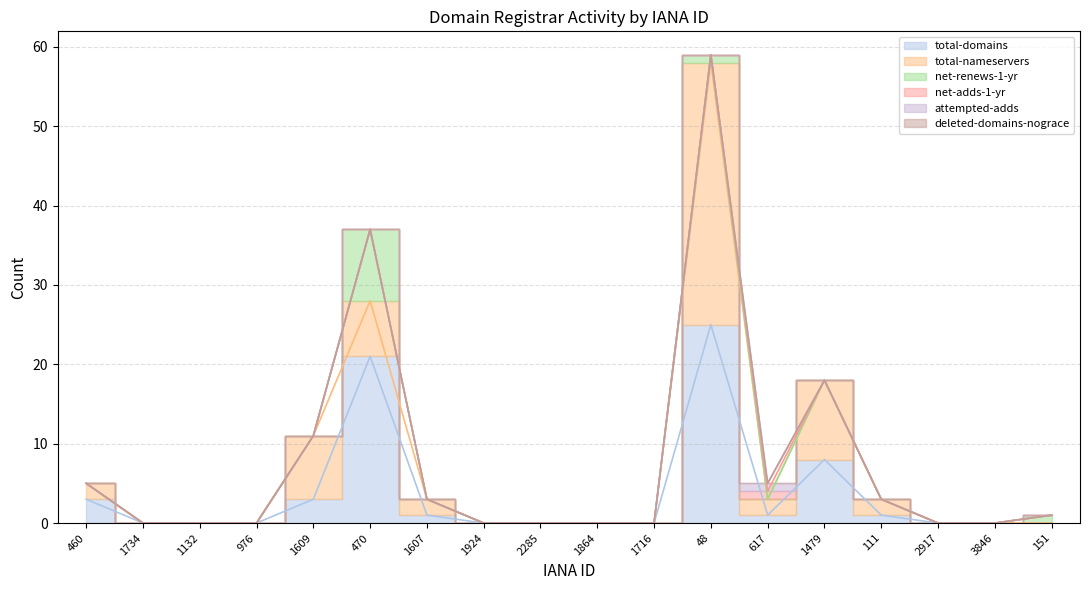

What is the difference between the maximum and second lowest values in the attempted-adds series?

1